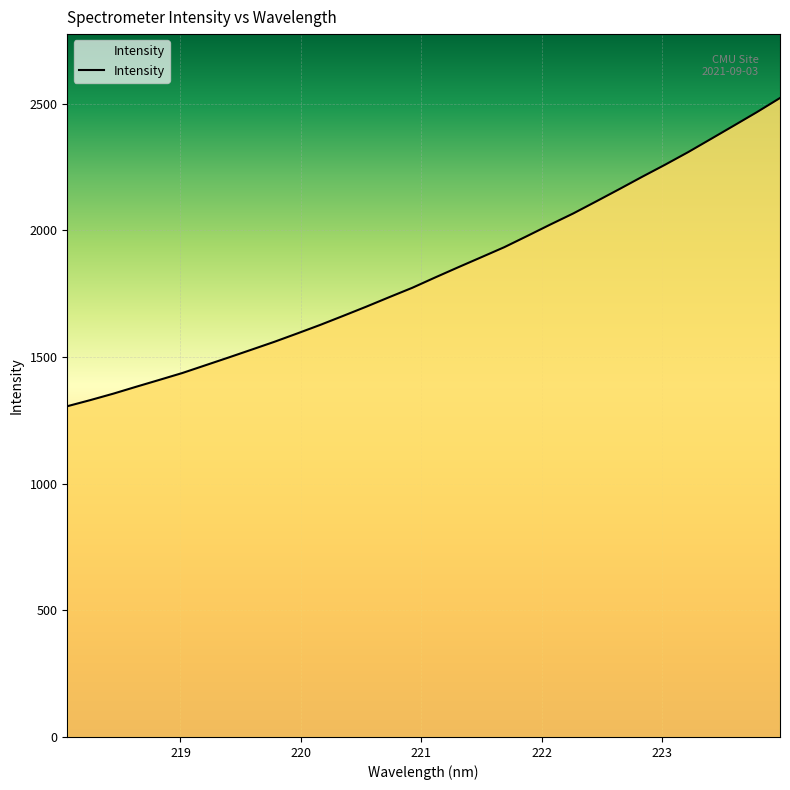

True or false: there are more than 2 points higher than both neighbors.

False